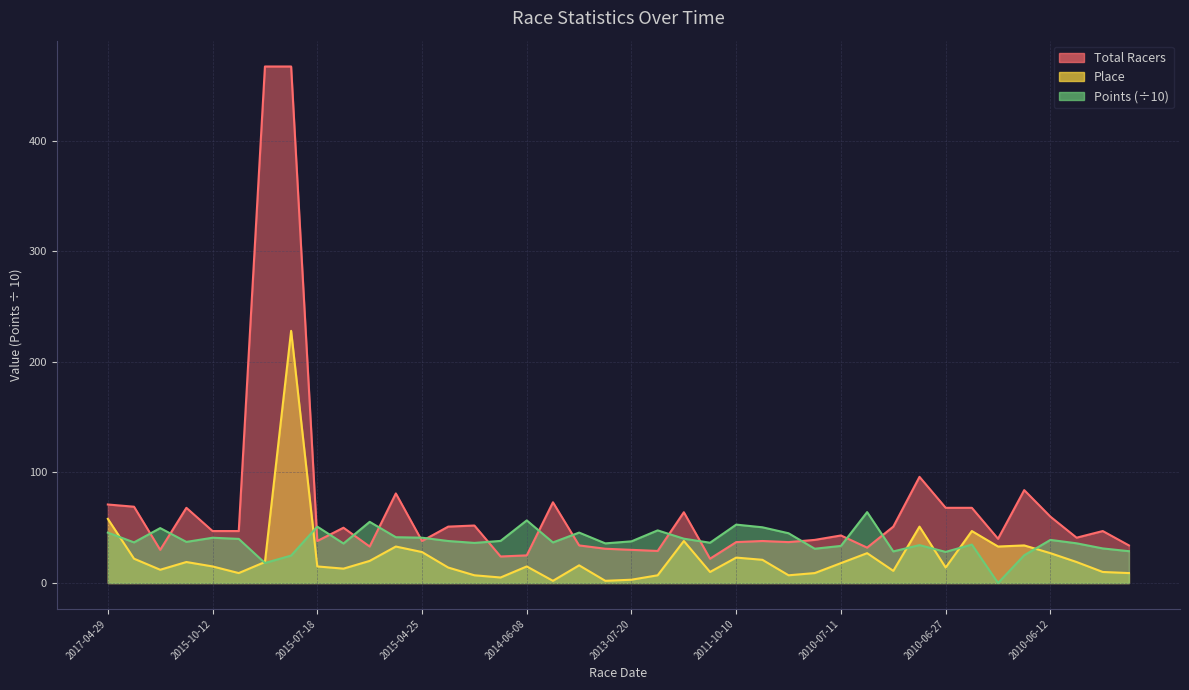

Where does the Place series first go above 16?

2017-04-29